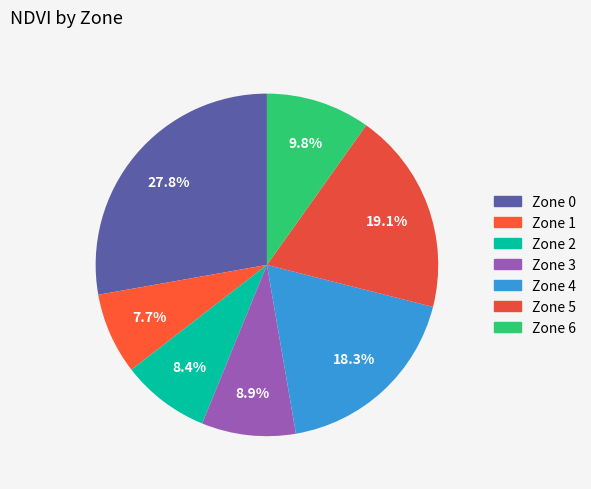

To the nearest percent, what is the difference between the largest and smallest slice percentages?

20%